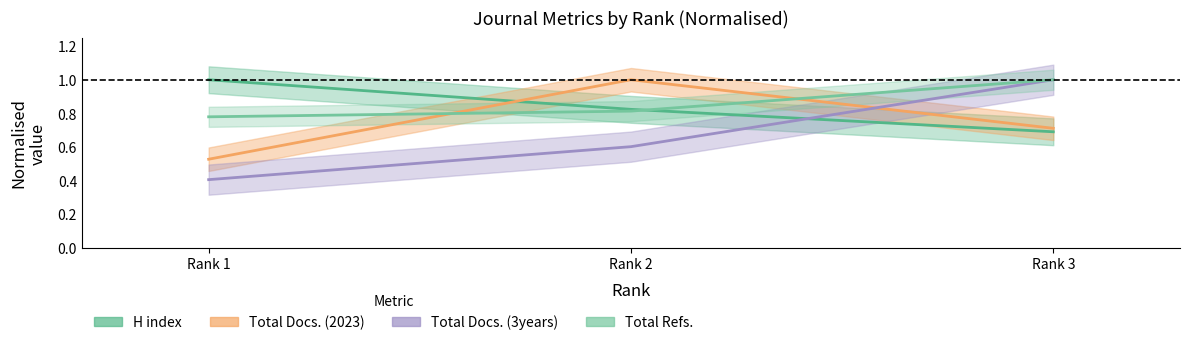

At Rank 1, list the series in order from largest to smallest.

H index, Total Refs., Total Docs. (2023), Total Docs. (3years)